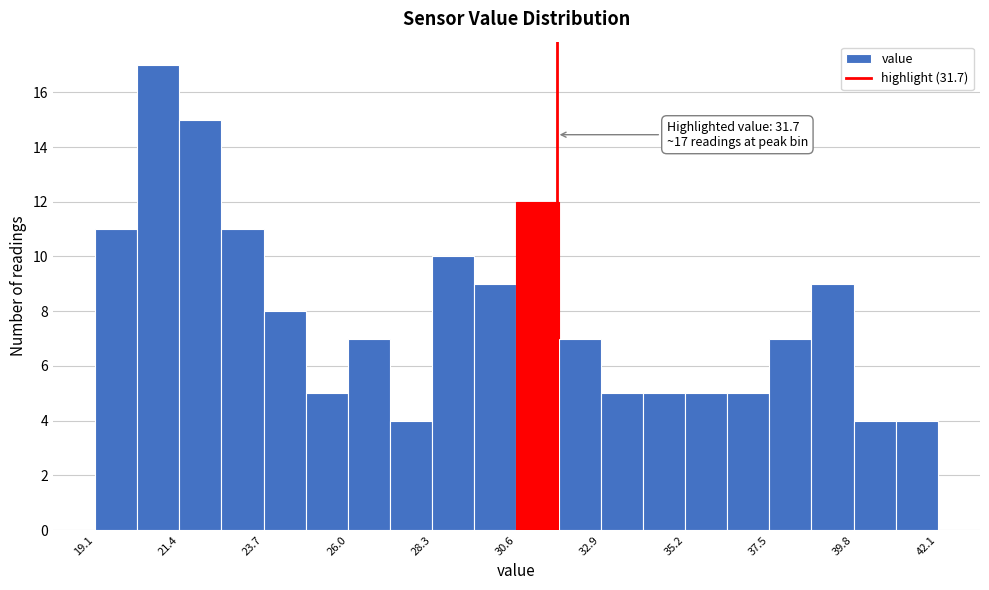

Around what value on the x-axis is the tallest bar? Give the approximate position of its centre, as read against the axis.

21.0